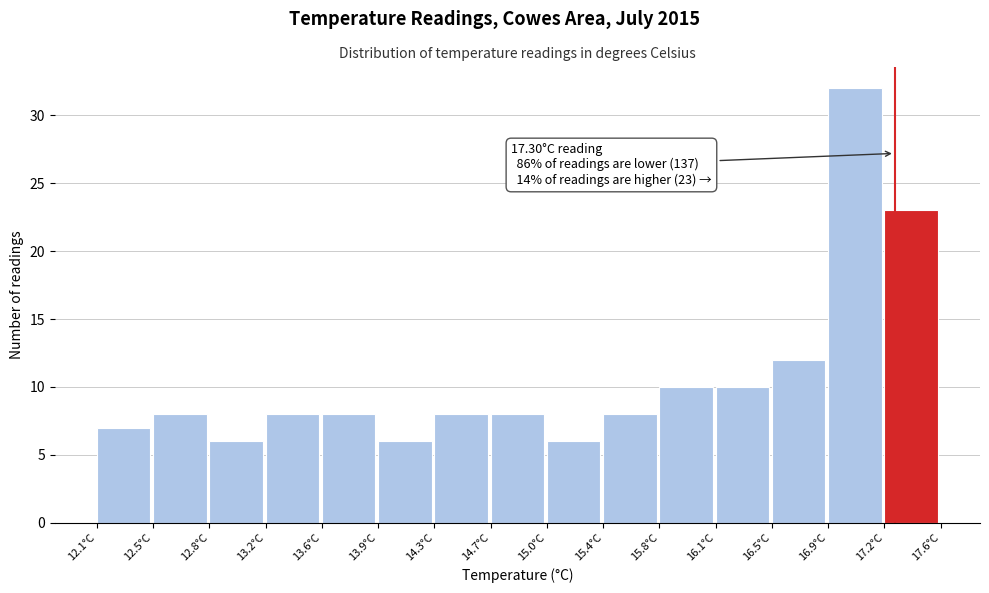

Over which range of the x-axis is the bar tallest?

16.85 to 17.25